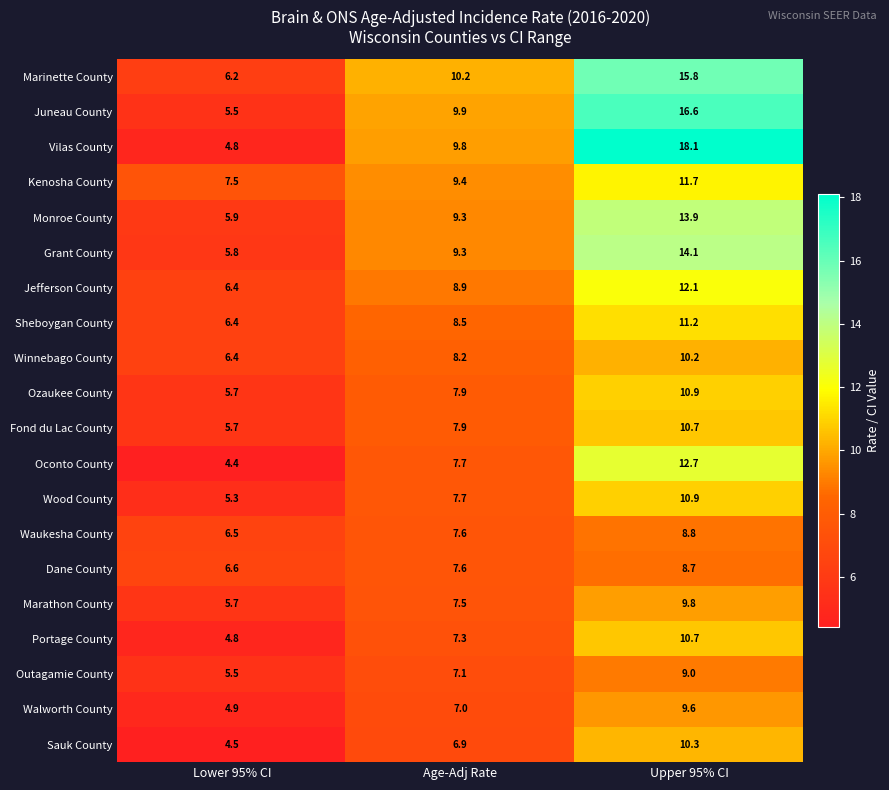

How many data points does each series have?

3